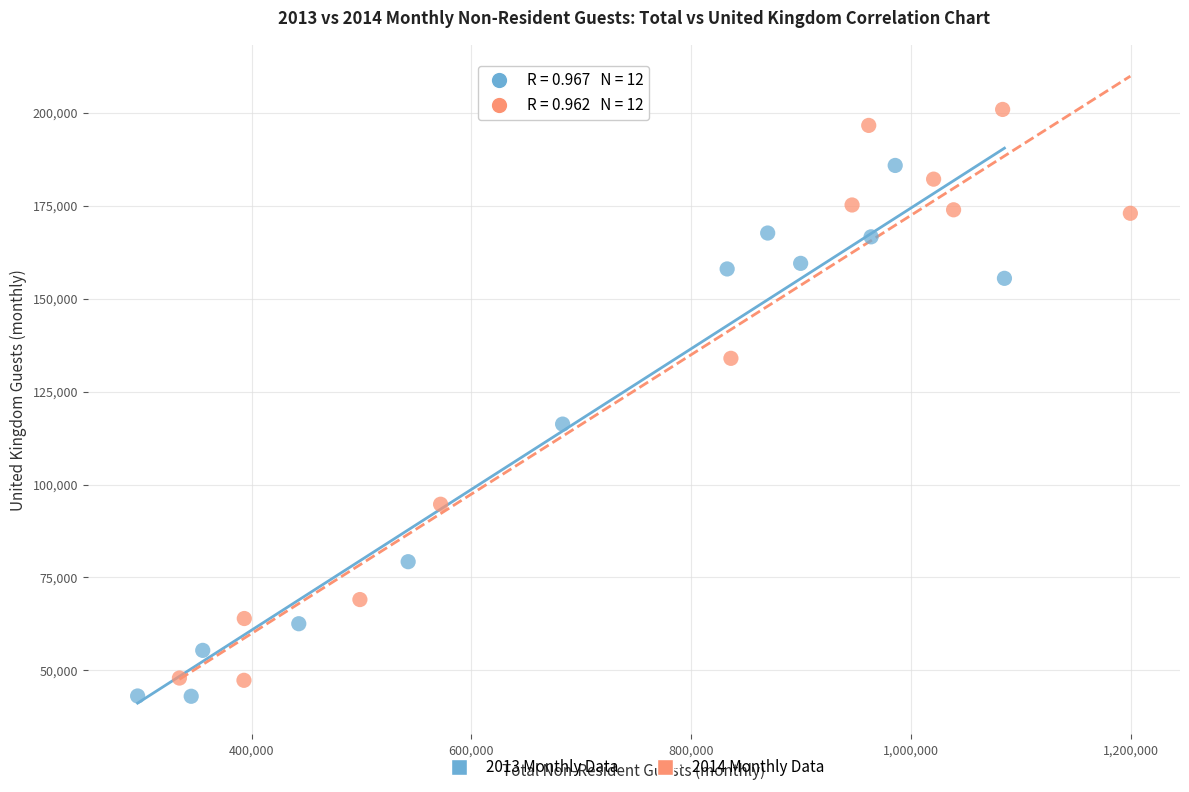

Which series reaches the minimum Y coordinate?

2013 Monthly Data